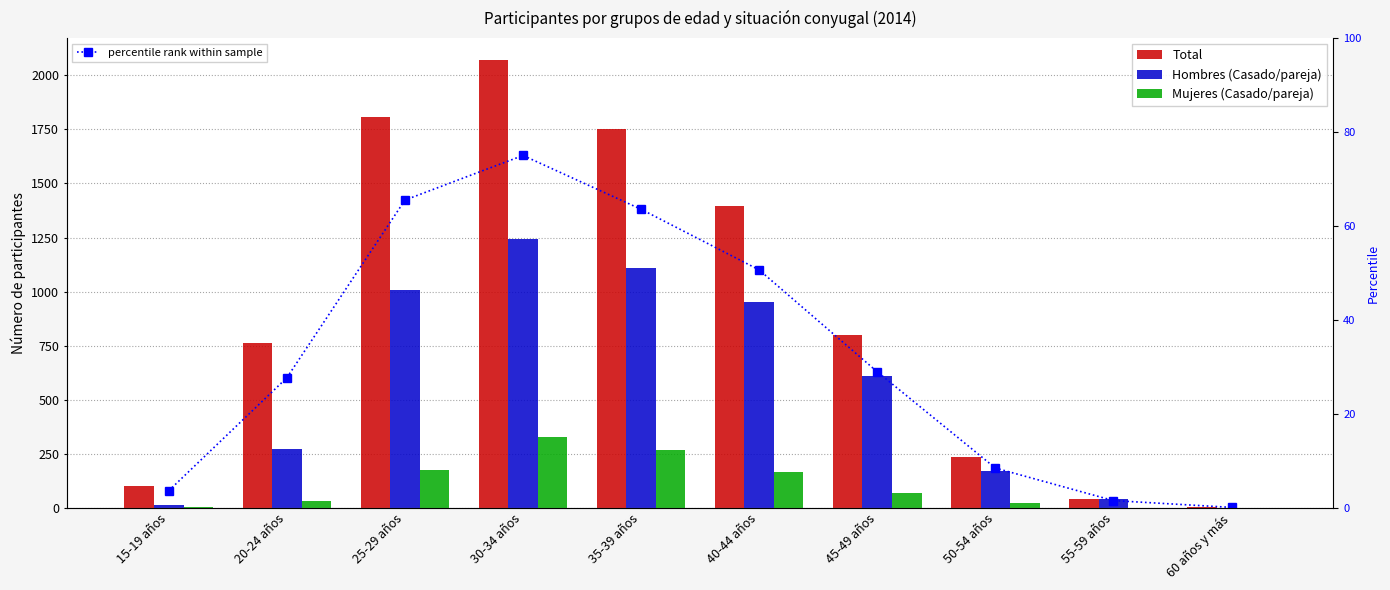

What is the label of the 5th bar from the left?

35-39 años